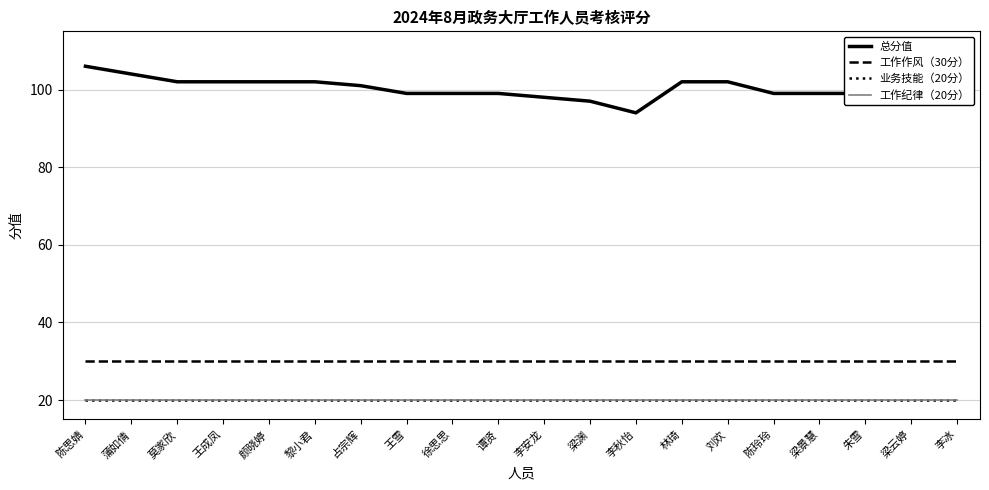

What is the minimum value for 总分值?

94